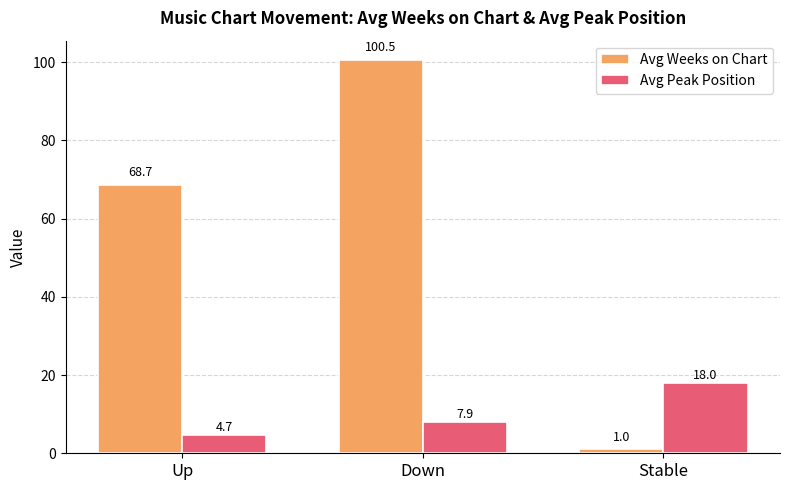

How many data points in Avg Peak Position are less than 7?

1